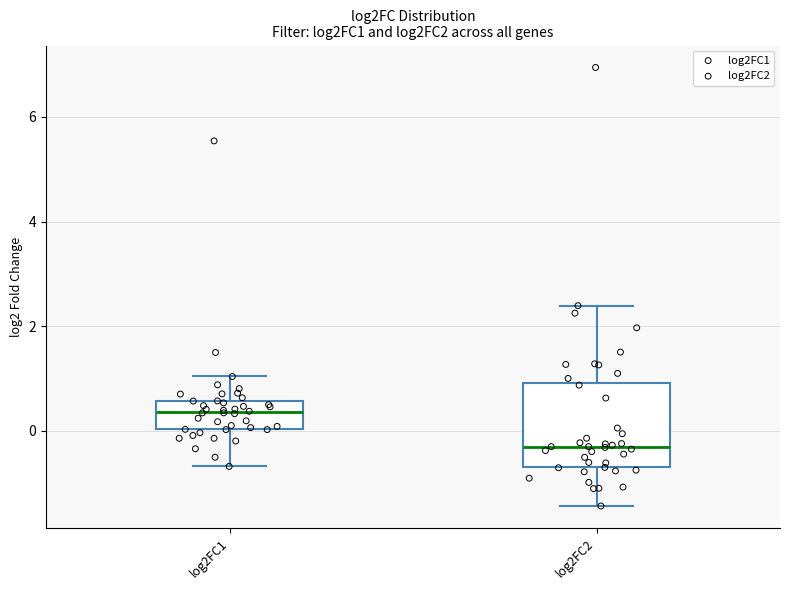

Reading left to right, read every box against the y-axis: the position of its median line, the range the box covers, and the ends of its whiskers. The values are not printed on the chart, so give them approximately, as read against the axis.

log2FC1: median 0.4, box 0.0 to 0.6, whiskers -0.6 to 1.0
log2FC2: median -0.4, box -0.6 to 1.0, whiskers -1.4 to 2.4